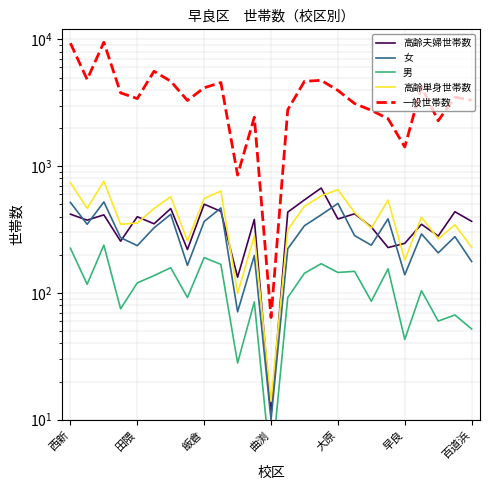

How many lines are shown in the chart?

5